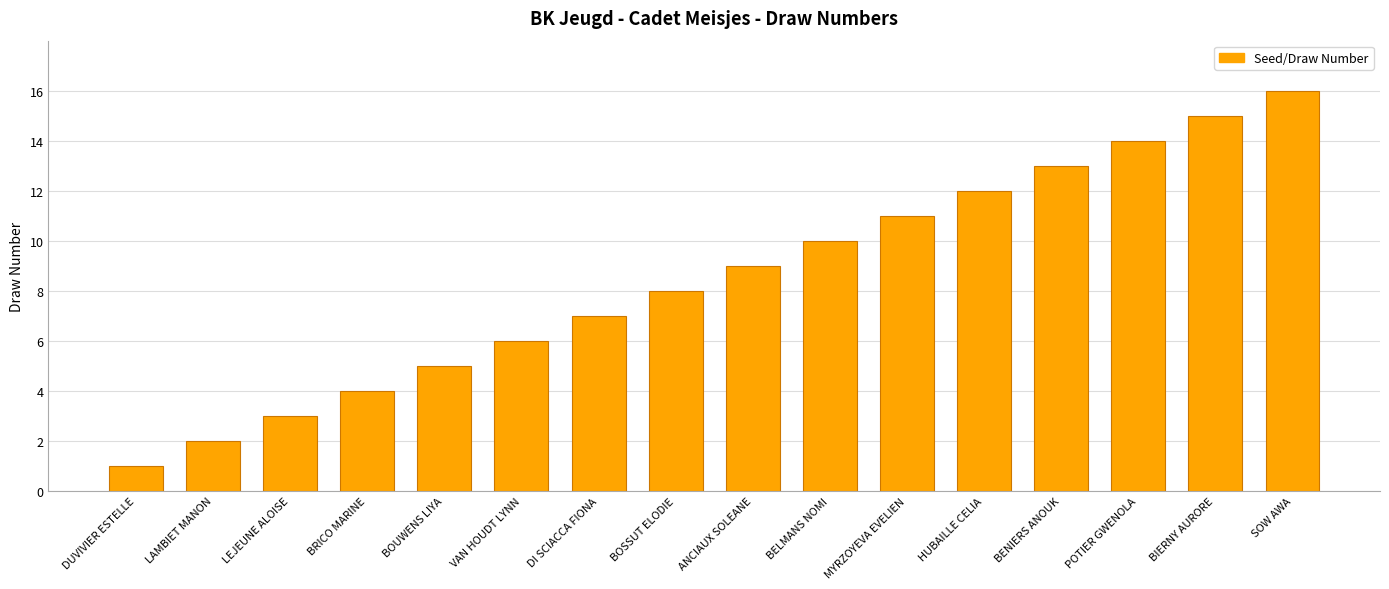

Approximately how many times larger is the value at LEJEUNE ALOISE compared to BOUWENS LIYA?

0.6